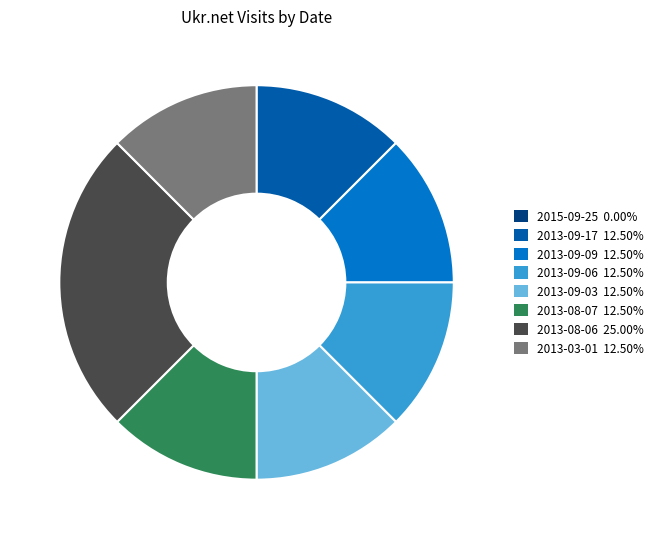

Is there a majority slice in this chart?

No